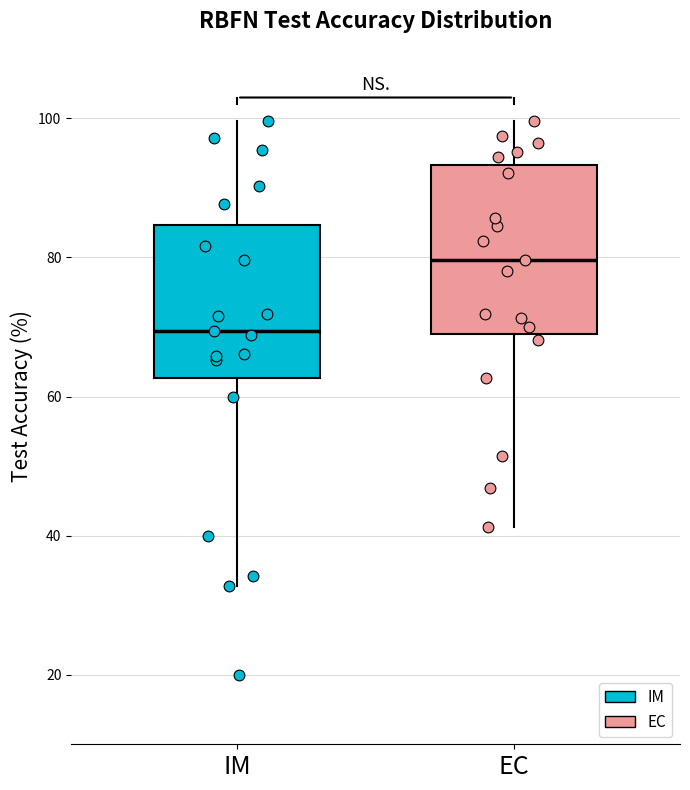

Where does the median line of the box for IM sit on the y-axis? The values are not printed on the chart, so give them approximately, as read against the axis.

70